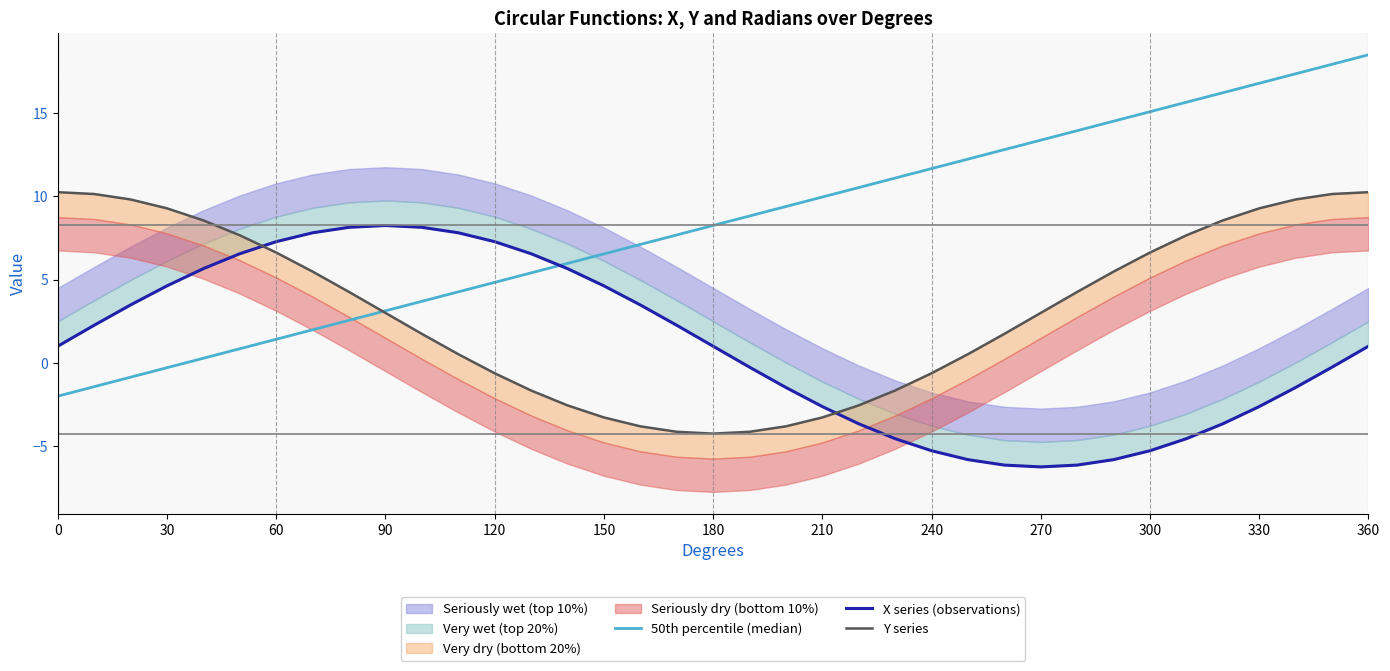

At how many categories does at least one series exceed 3?

37